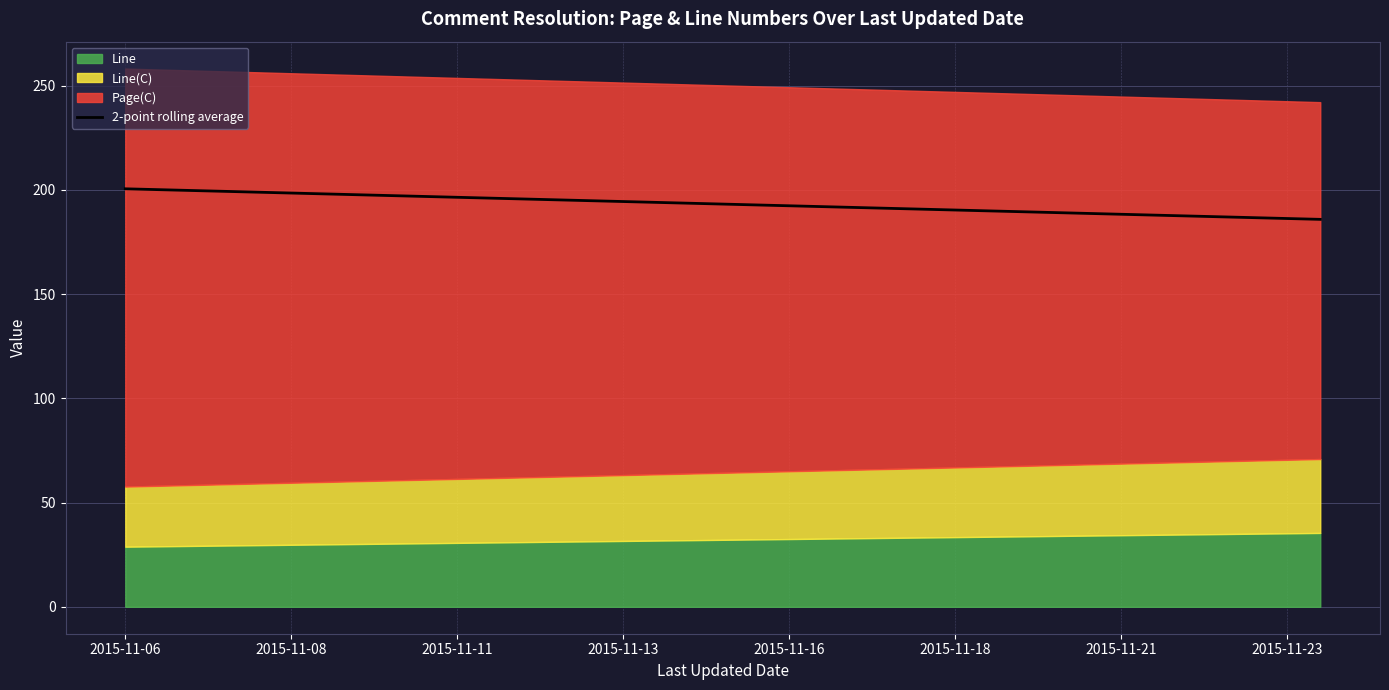

How many data points does each series have?

2